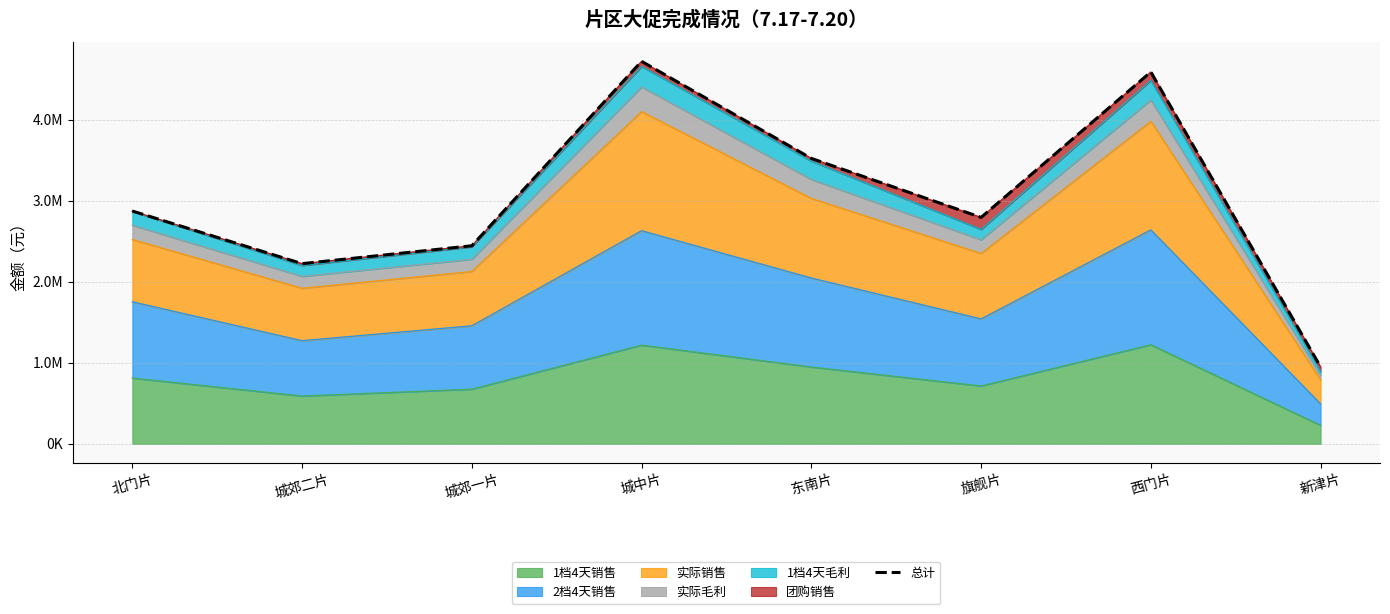

What is the maximum value shown in the chart?

4720940.1